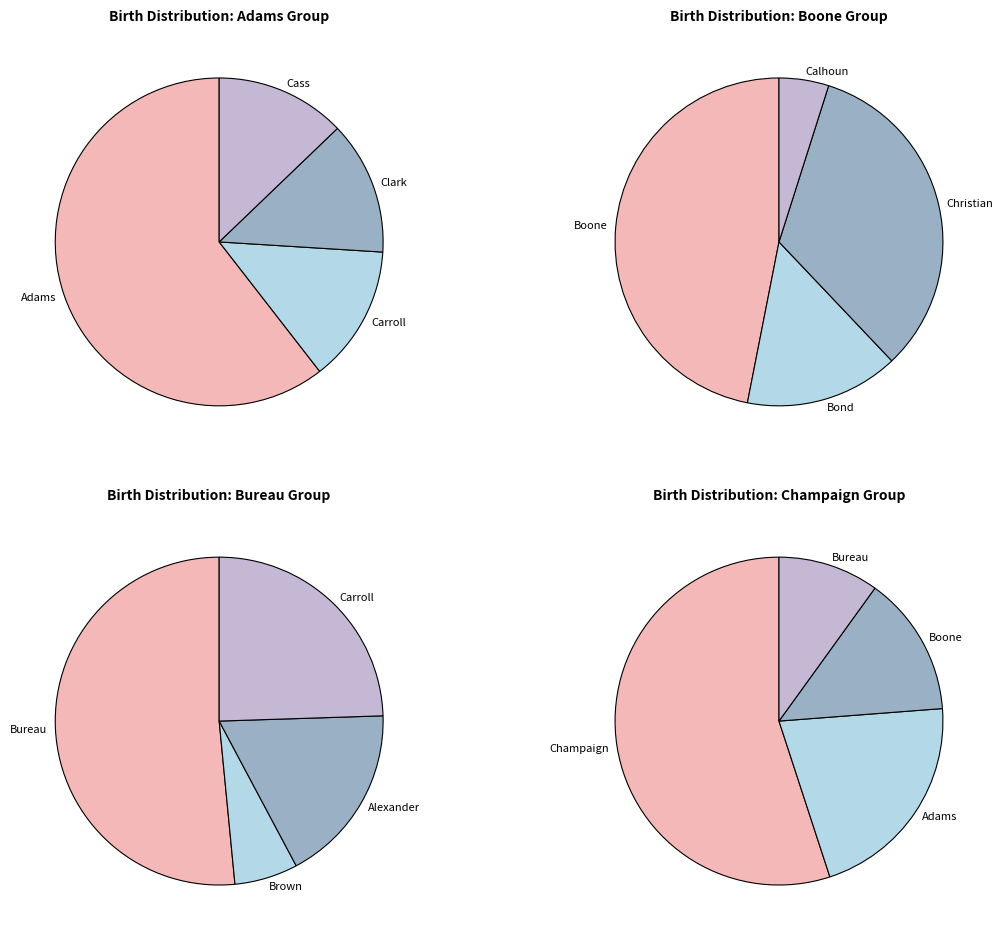

The Bond slice represents 11% of the pie. True or false?

False